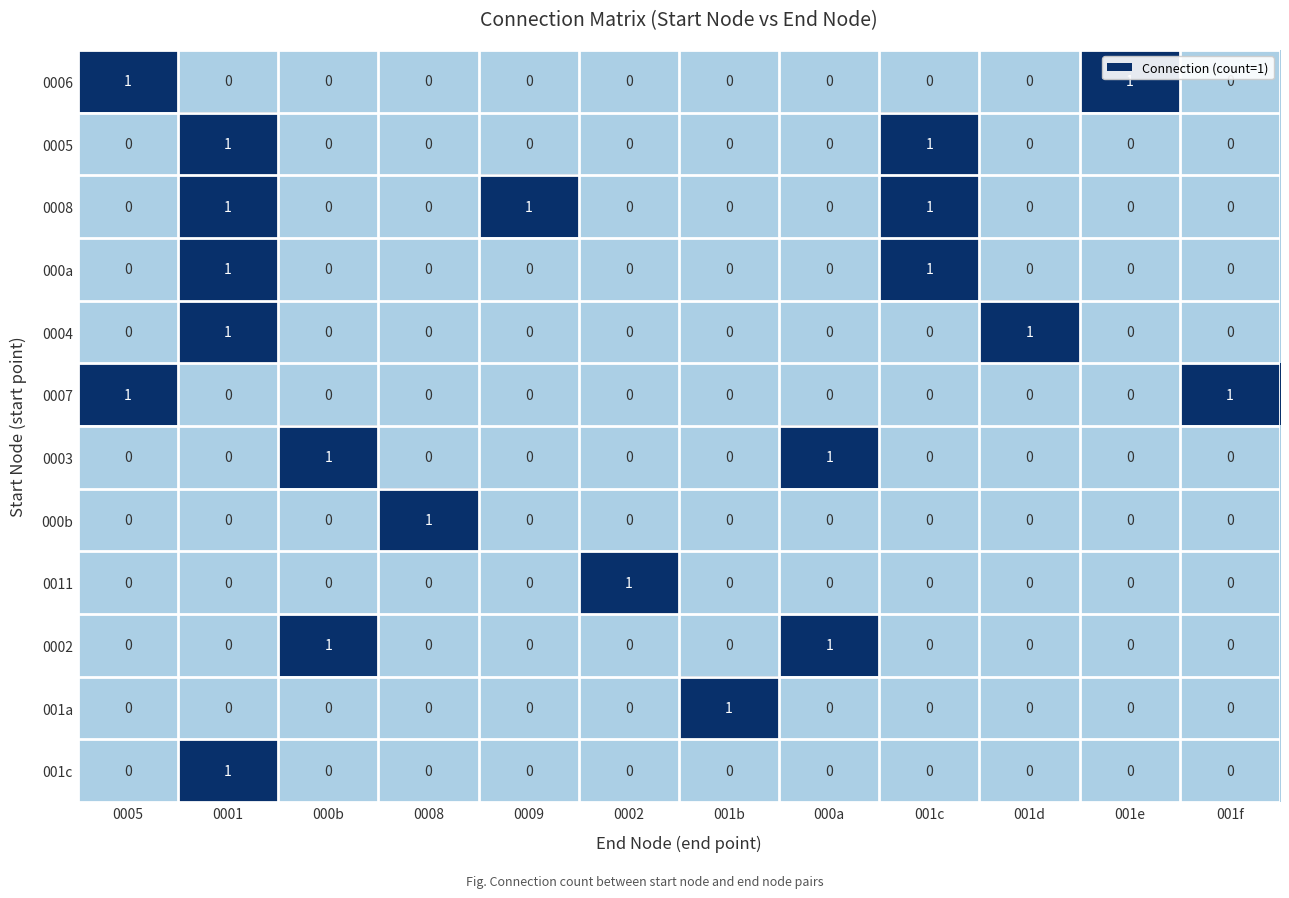

Which series has the largest total across all categories?

0008